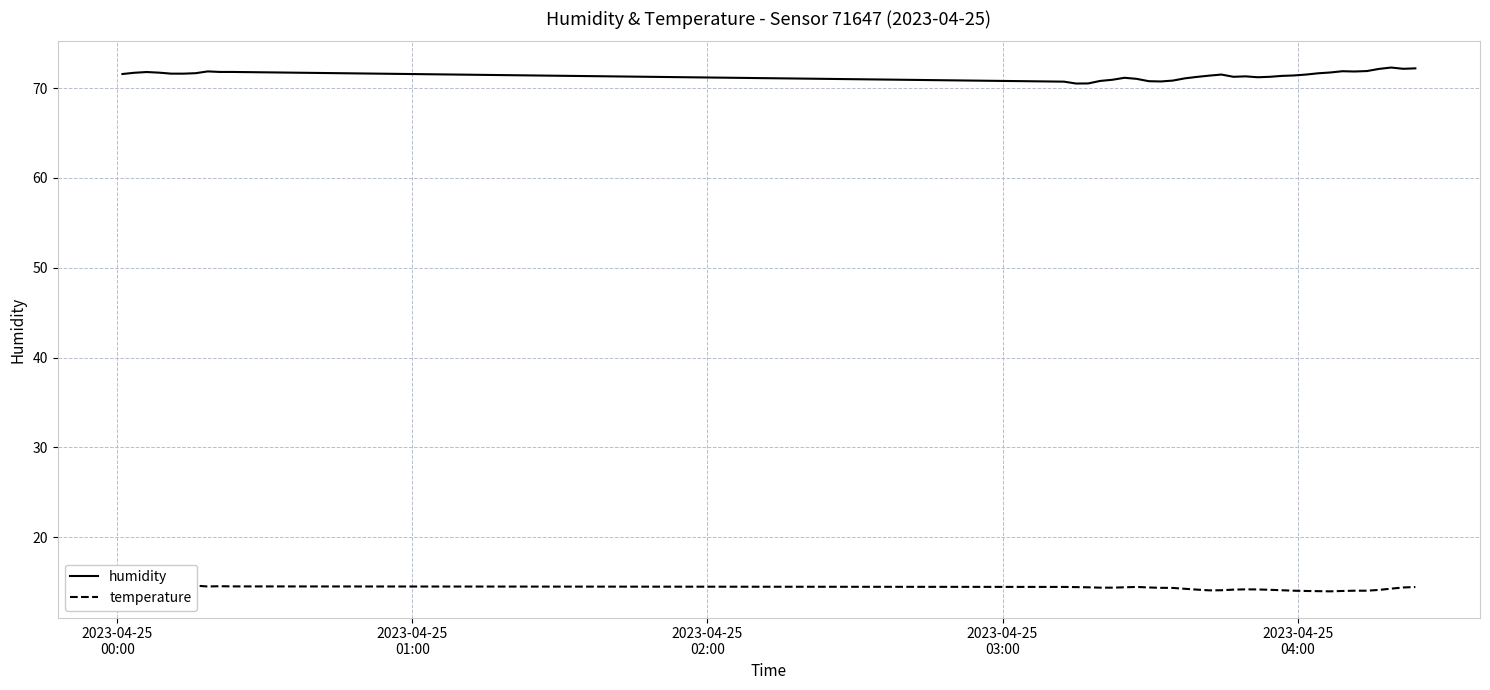

At how many categories does at least one series exceed 69?

40